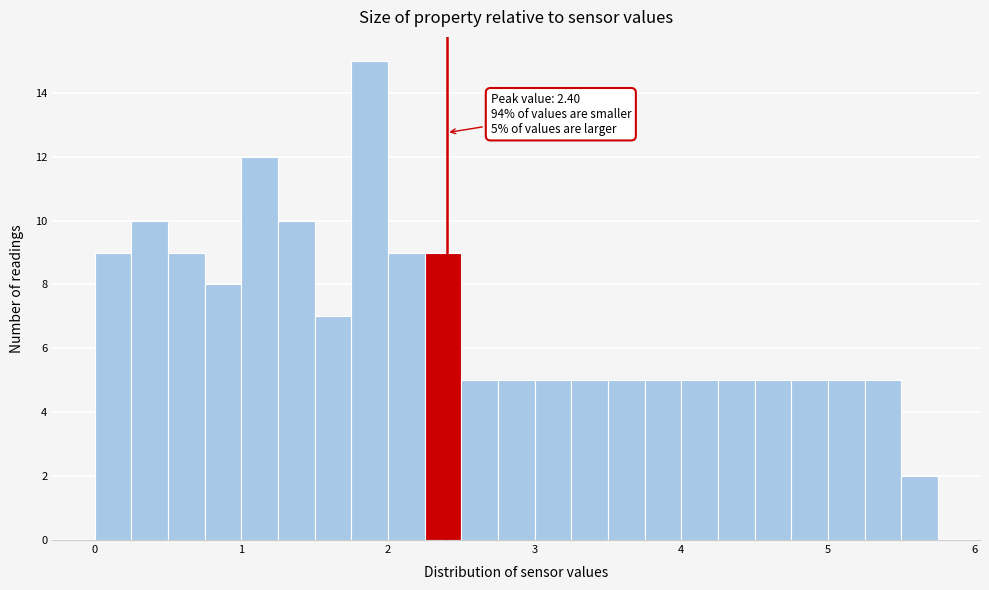

Read against the x-axis, roughly where is the centre of the tallest bar?

1.9